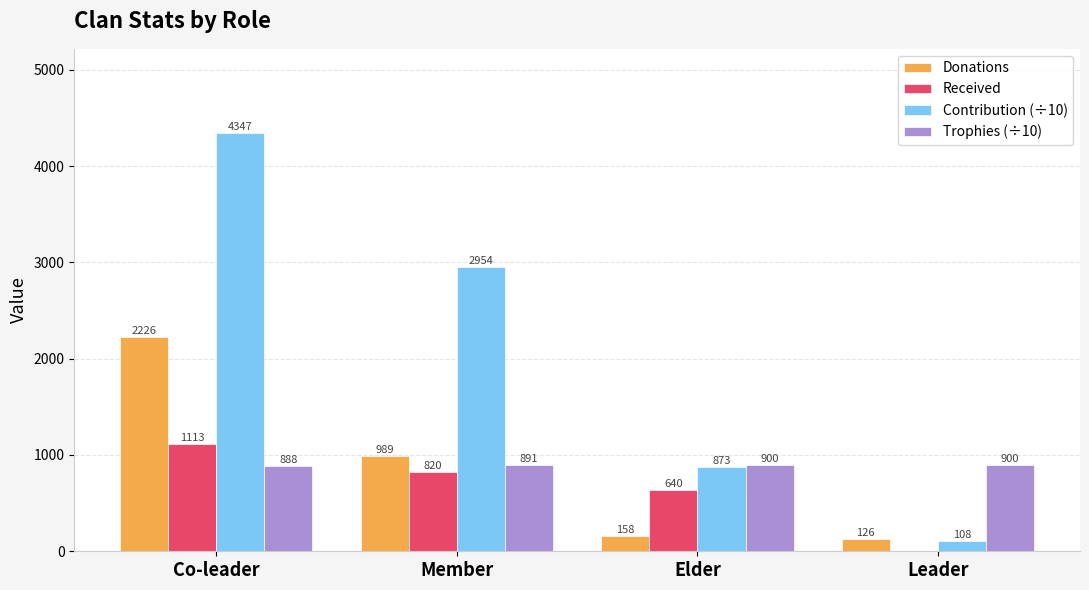

Where does the Donations series first go above 989?

Co-leader